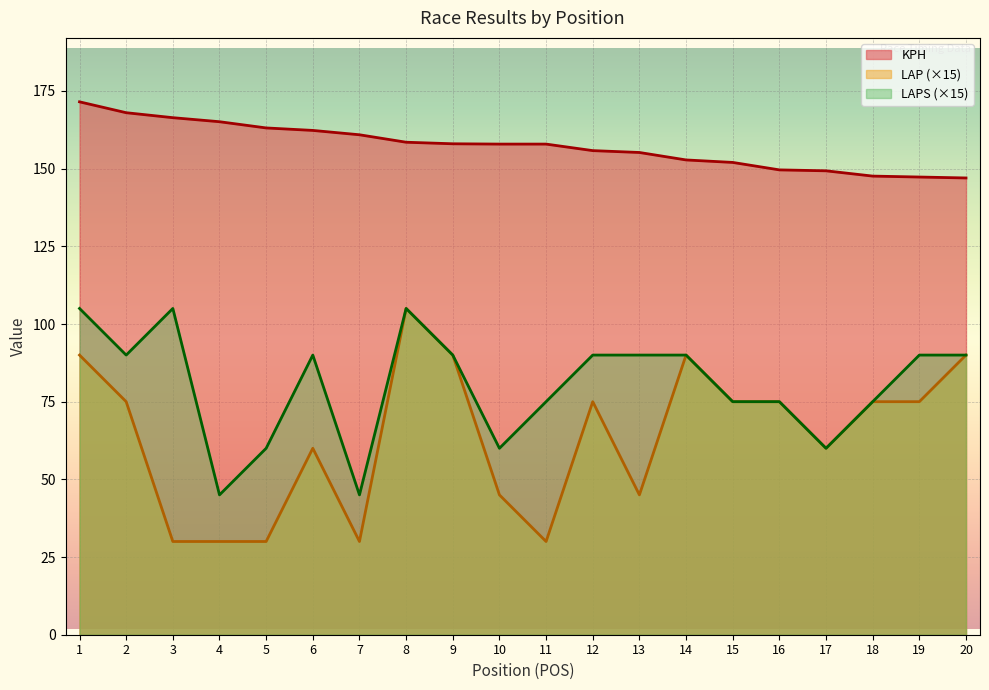

Is it true that LAPS equals 20.3 at 14?

False